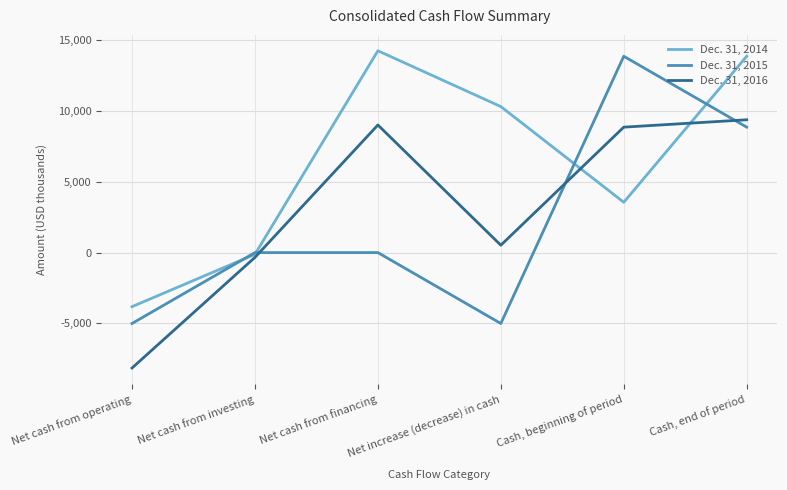

What is the sum of the Dec. 31, 2015 values at Net increase (decrease) in cash and Cash, beginning of period?

8854